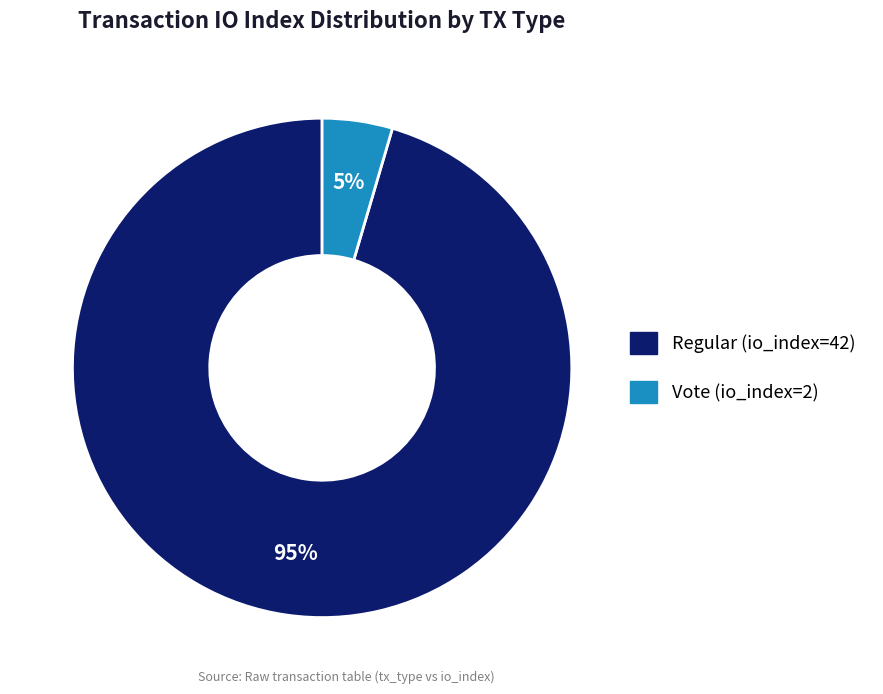

What is the largest slice in the pie chart?

Regular (io_index=42)